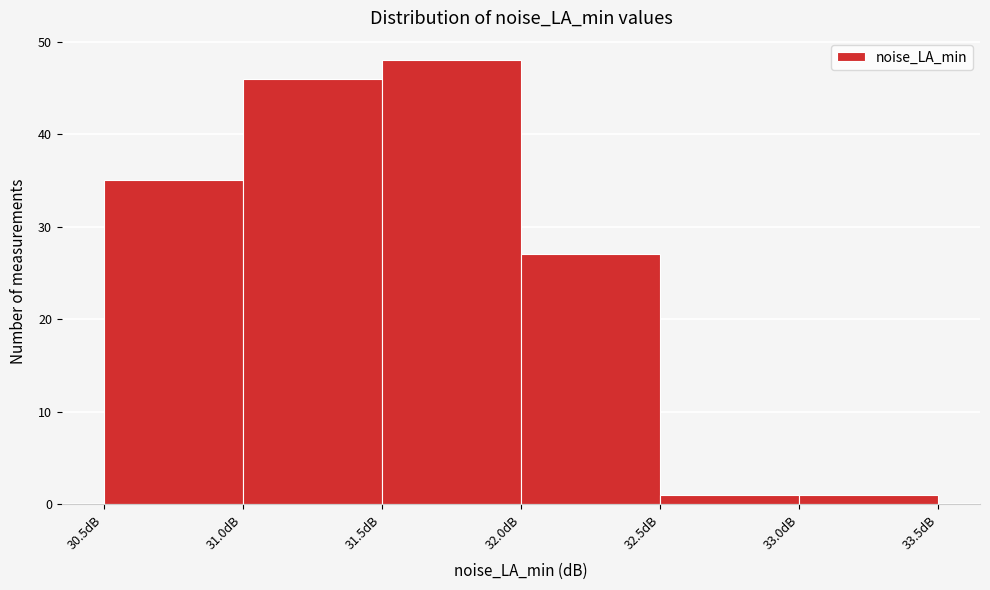

How tall is the bar that spans 31.5 to 32.0 on the x-axis? The values are not printed on the chart, so give them approximately, as read against the axis.

48